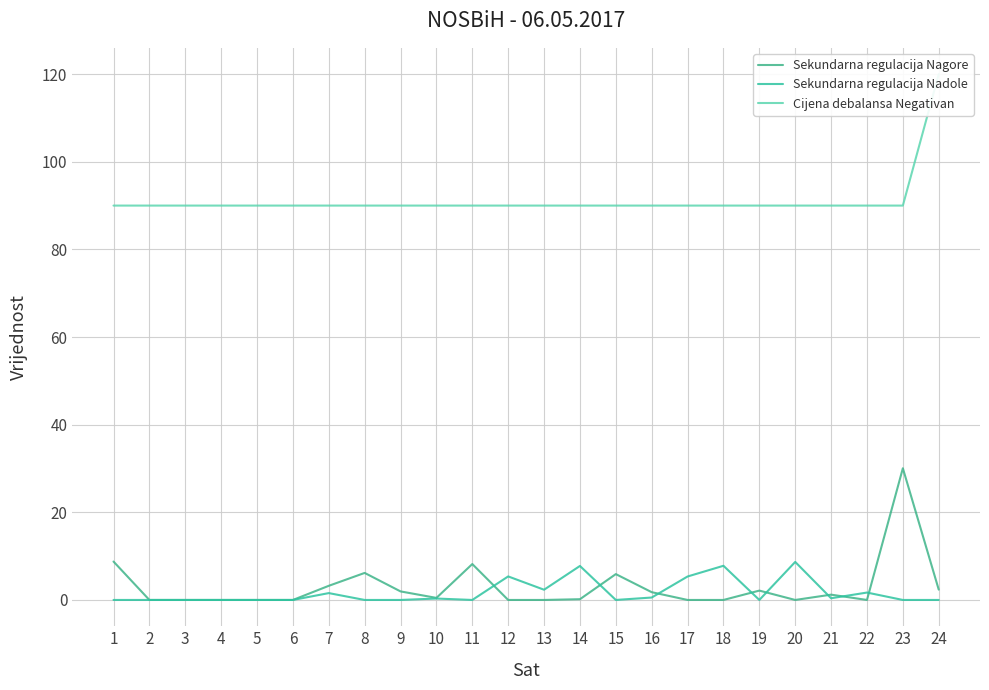

At how many categories does at least one series exceed 44?

24